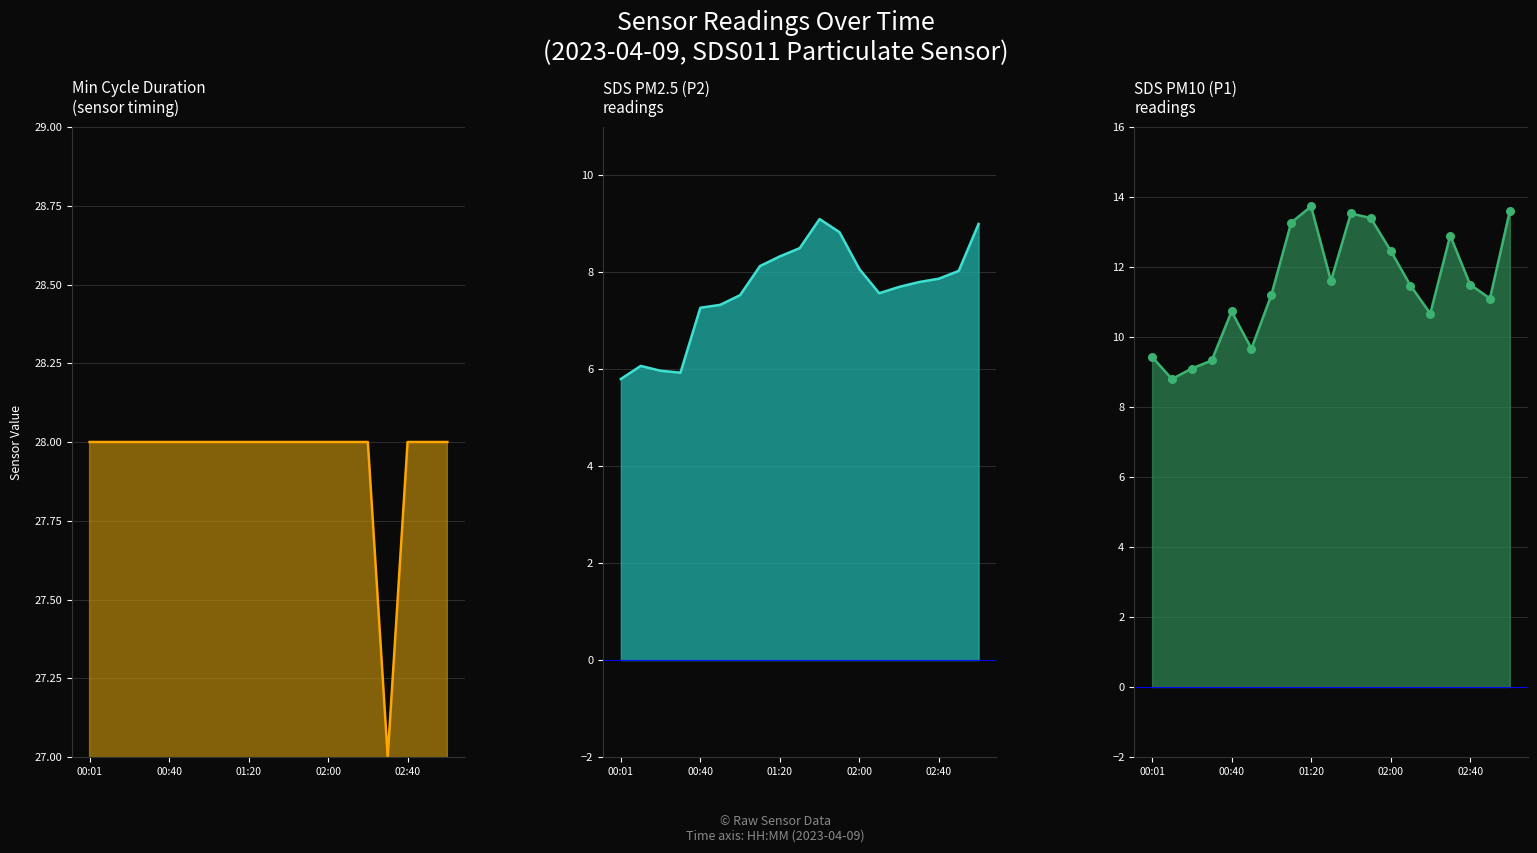

Is the value of Min_cycle line at 01:20 greater than the value of SDS_P2 line at 13?

Yes